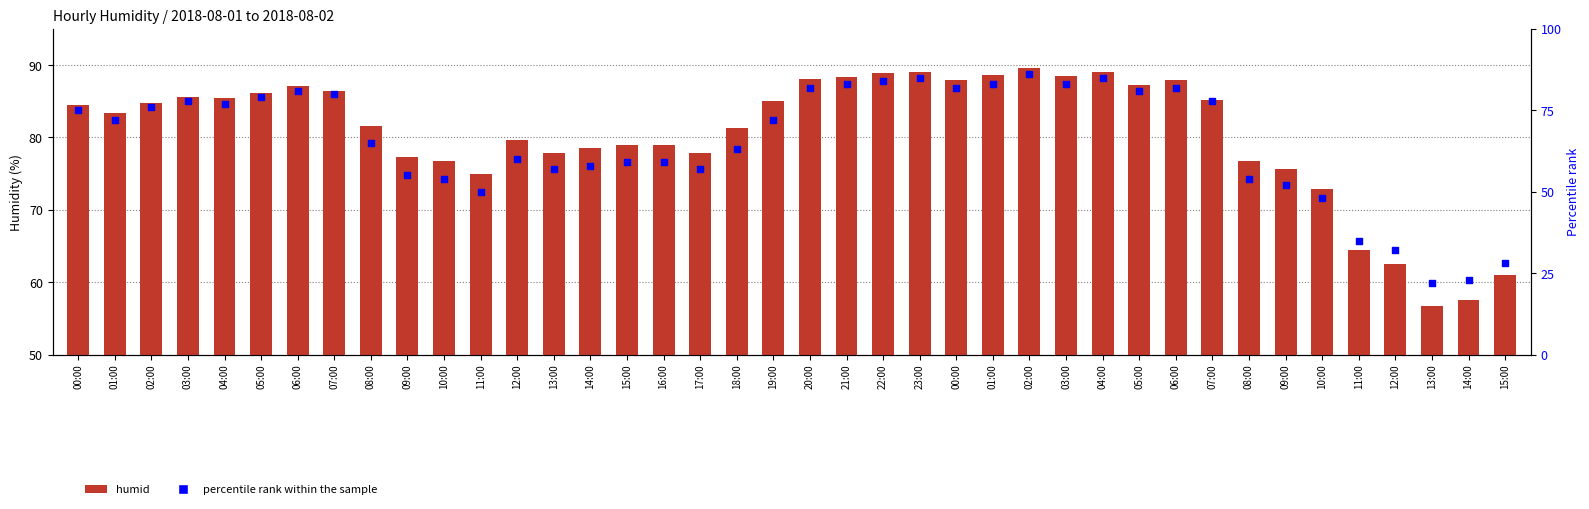

At how many categories does at least one series exceed 89?

3